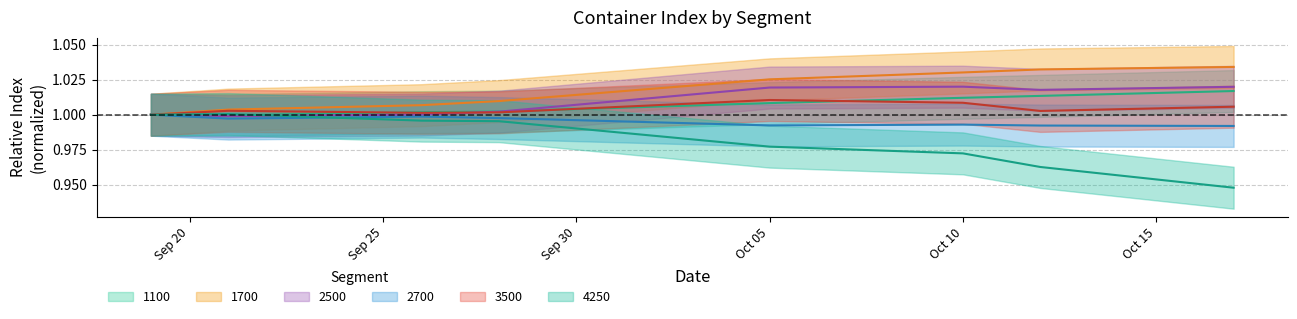

True or false: 4250 and 1700 cross at least once.

False